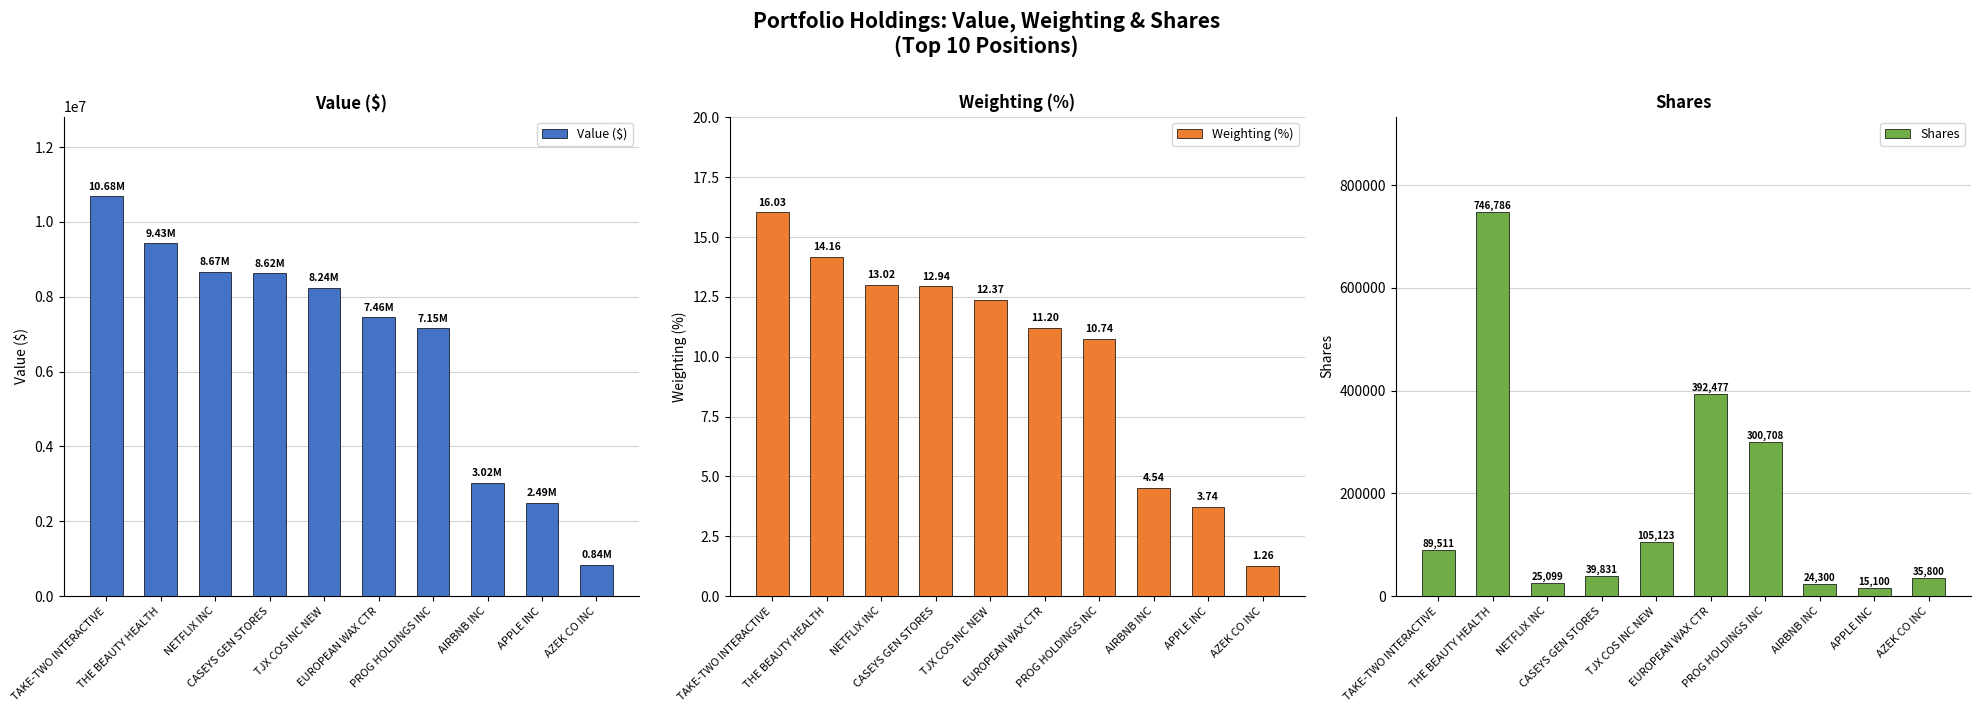

What is the minimum value for Shares?

15100